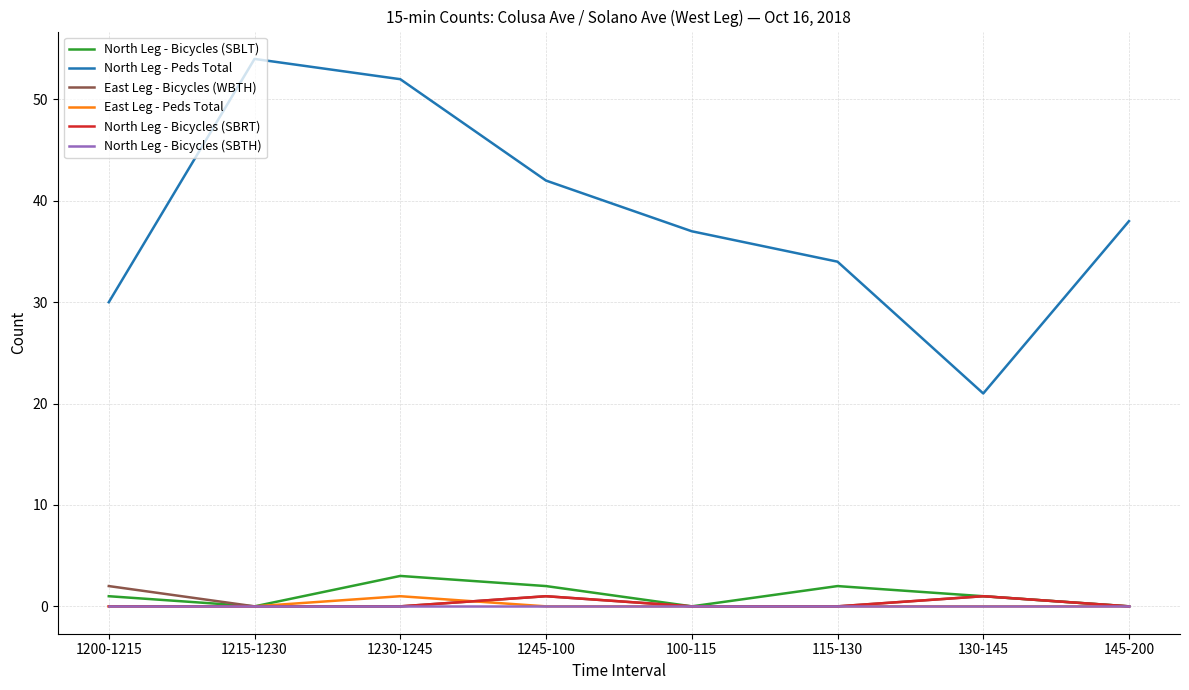

Reading left to right, what are all the values shown in this chart?

North Leg - Bicycles (SBLT): 1200-1215=1	1215-1230=0	1230-1245=3	1245-100=2	100-115=0	115-130=2	130-145=1	145-200=0
North Leg - Peds Total: 1200-1215=30	1215-1230=54	1230-1245=52	1245-100=42	100-115=37	115-130=34	130-145=21	145-200=38
East Leg - Bicycles (WBTH): 1200-1215=2	1215-1230=0	1230-1245=0	1245-100=1	100-115=0	115-130=0	130-145=1	145-200=0
East Leg - Peds Total: 1200-1215=0	1215-1230=0	1230-1245=1	1245-100=0	100-115=0	115-130=0	130-145=0	145-200=0
North Leg - Bicycles (SBRT): 1200-1215=0	1215-1230=0	1230-1245=0	1245-100=1	100-115=0	115-130=0	130-145=1	145-200=0
North Leg - Bicycles (SBTH): 1200-1215=0	1215-1230=0	1230-1245=0	1245-100=0	100-115=0	115-130=0	130-145=0	145-200=0